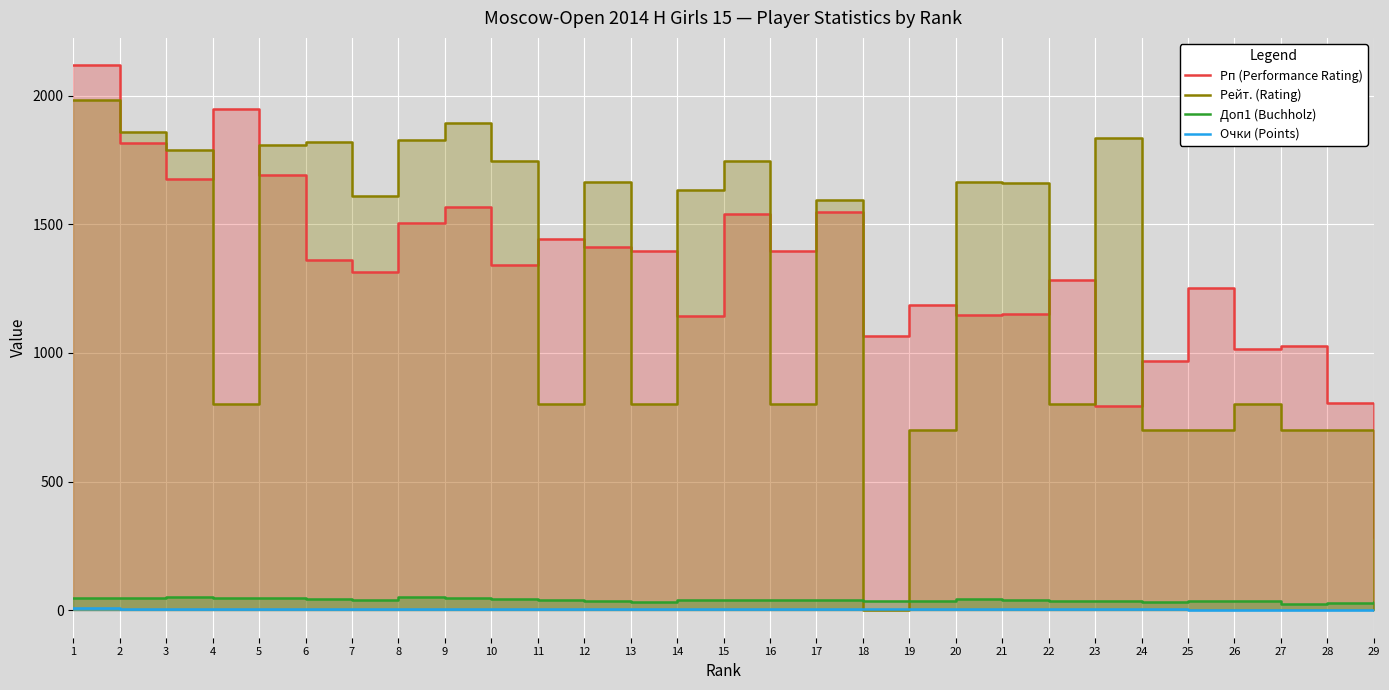

Which series has the largest total across all categories?

Рп (Performance Rating)